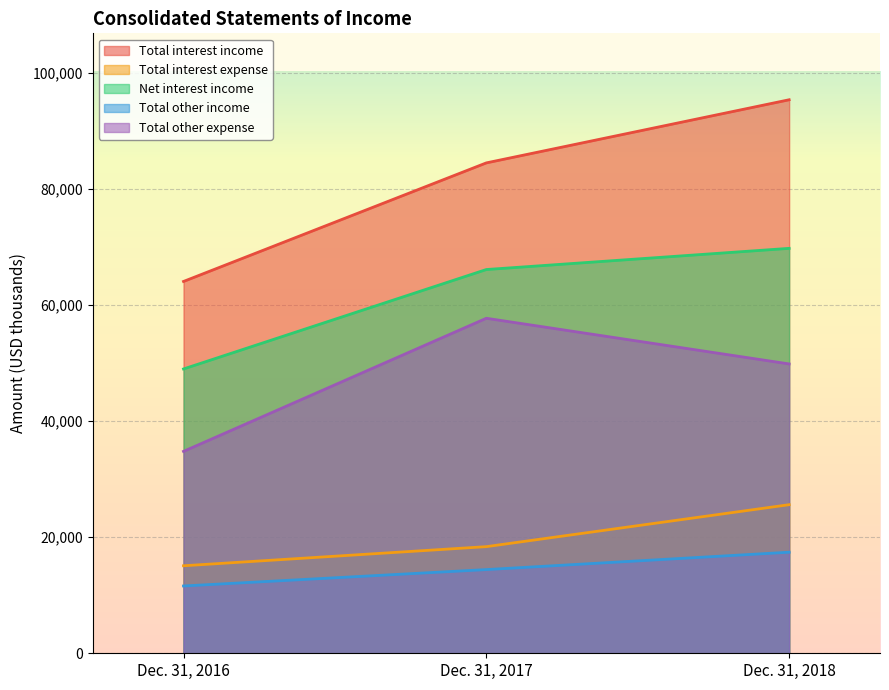

Does the chart display data point markers on the line(s)?

No